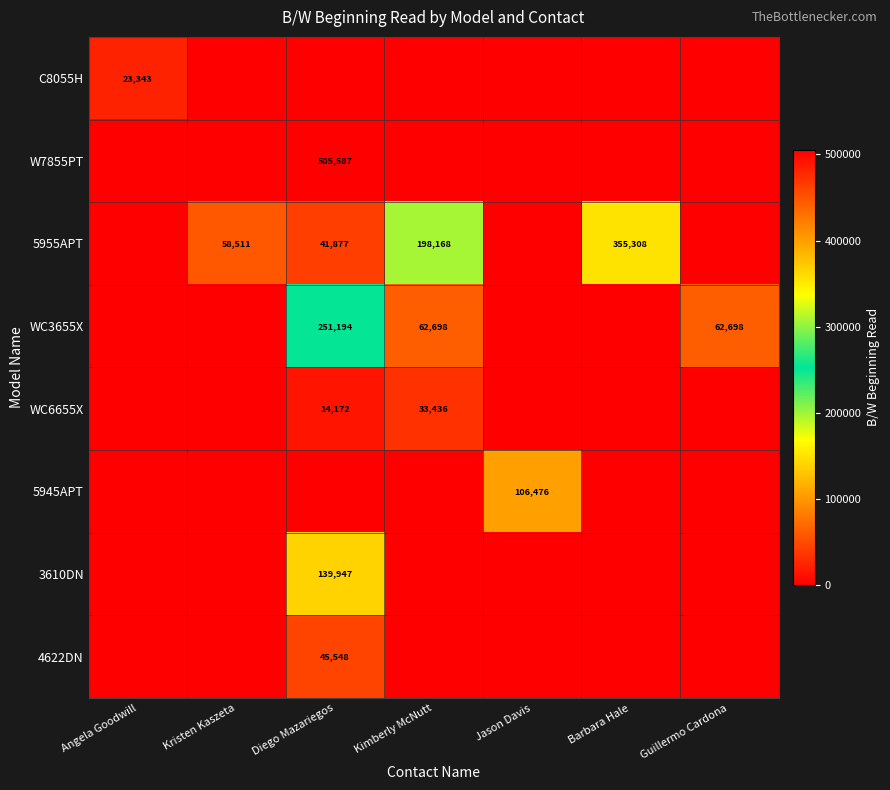

The value of 5955APT at Barbara Hale is 487484. True or false?

False